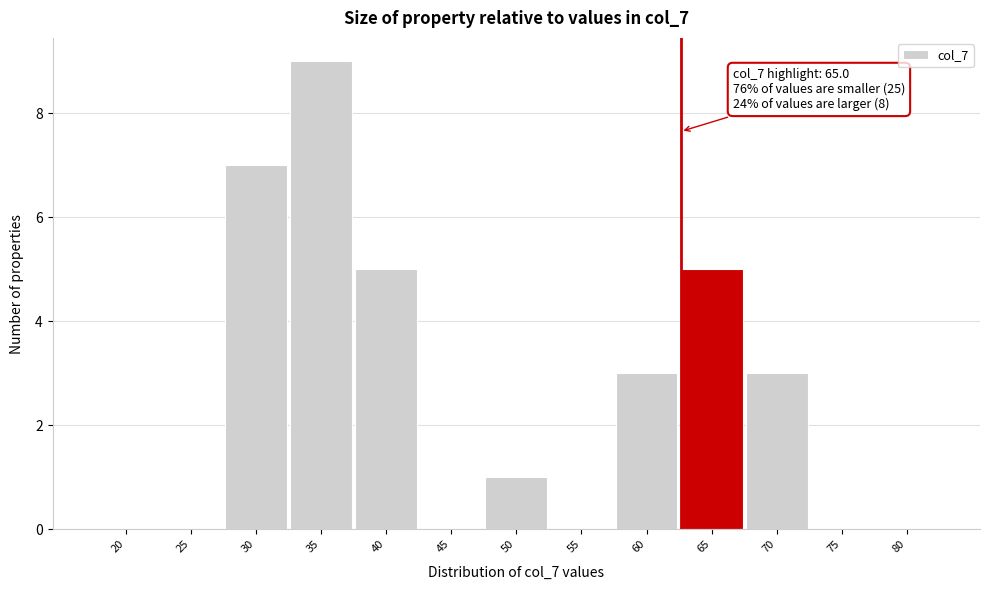

Reading right to left, extract all data points from this chart.

80=0	75=0	70=3	65=5	60=3	55=0	50=1	45=0	40=5	35=9	30=7	25=0	20=0